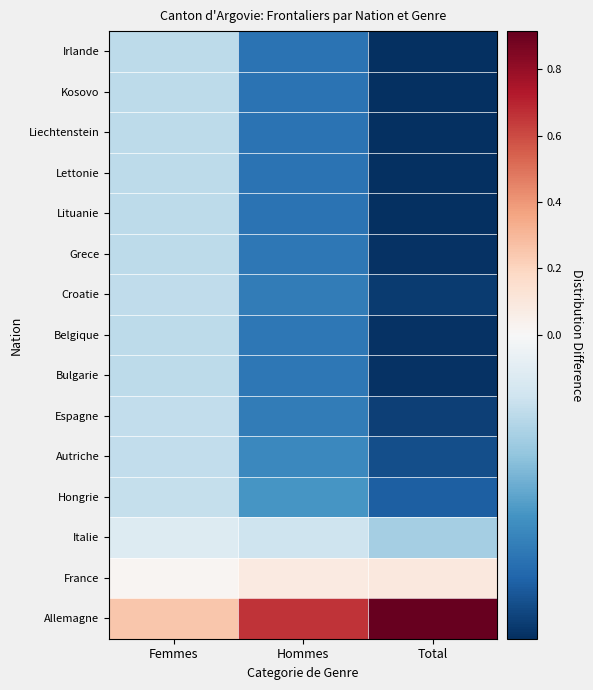

Reading left to right, extract all data points from this chart.

Allemagne: Femmes=0.3	Hommes=0.7	Total=0.9
France: Femmes=0.0	Hommes=0.1	Total=0.1
Italie: Femmes=-0.0	Hommes=-0.0	Total=-0.0
Hongrie: Femmes=-0.0	Hommes=-0.0	Total=-0.1
Autriche: Femmes=-0.0	Hommes=-0.1	Total=-0.1
Espagne: Femmes=-0.0	Hommes=-0.1	Total=-0.1
Bulgarie: Femmes=-0.0	Hommes=-0.1	Total=-0.1
Belgique: Femmes=-0.0	Hommes=-0.1	Total=-0.1
Croatie: Femmes=-0.0	Hommes=-0.1	Total=-0.1
Grece: Femmes=-0.0	Hommes=-0.1	Total=-0.1
Lituanie: Femmes=-0.0	Hommes=-0.1	Total=-0.1
Lettonie: Femmes=-0.0	Hommes=-0.1	Total=-0.1
Liechtenstein: Femmes=-0.0	Hommes=-0.1	Total=-0.1
Kosovo: Femmes=-0.0	Hommes=-0.1	Total=-0.1
Irlande: Femmes=-0.0	Hommes=-0.1	Total=-0.1